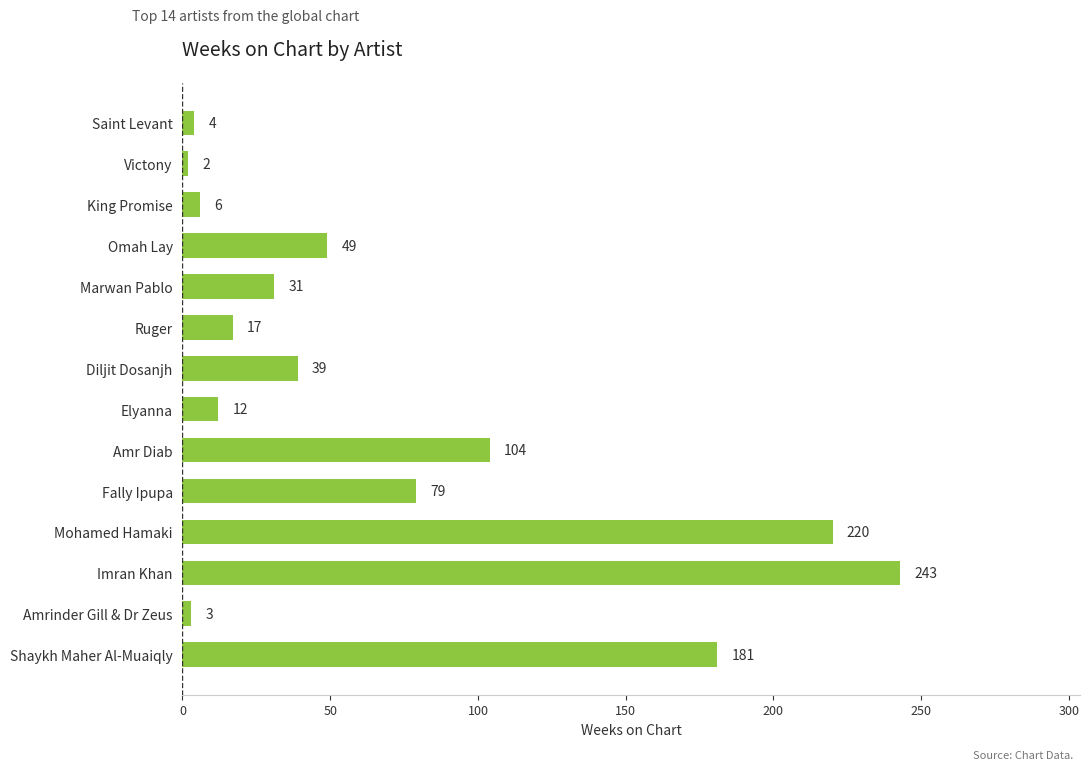

True or false: the data shows 3 at Amrinder Gill & Dr Zeus.

True